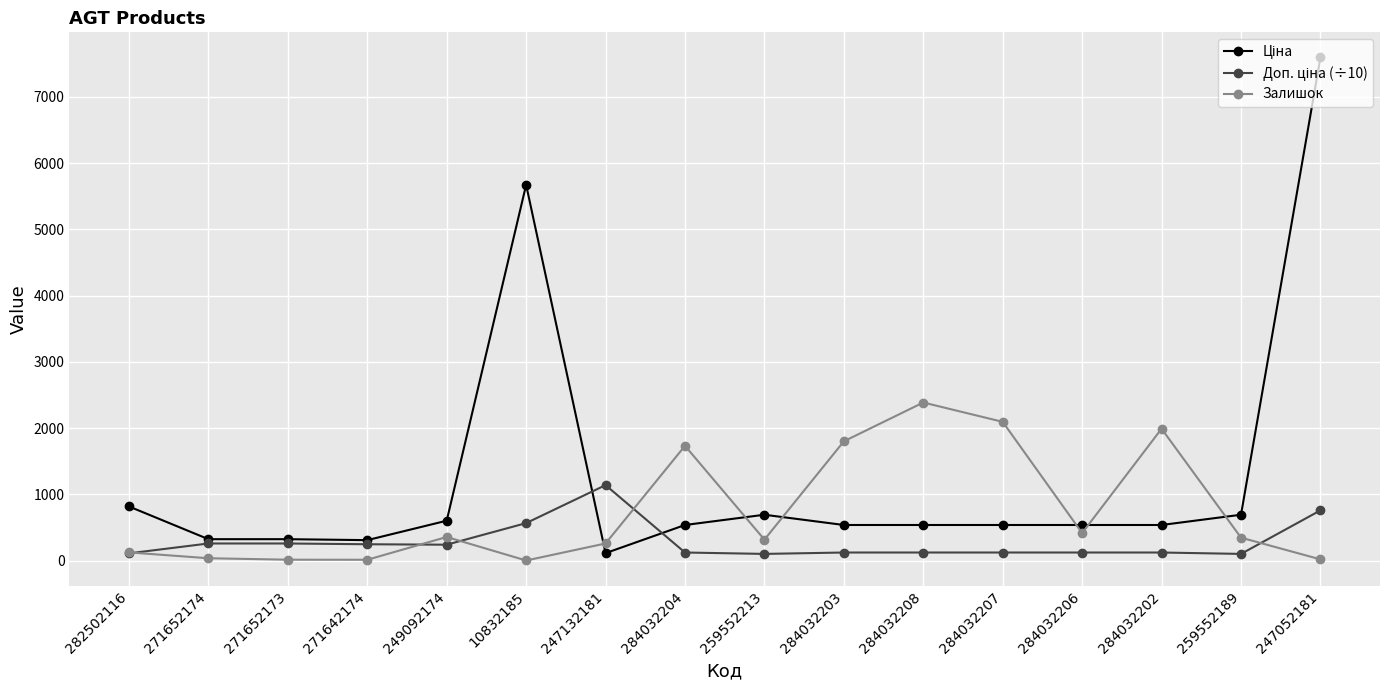

At which label does Залишок reach its peak?

284032208